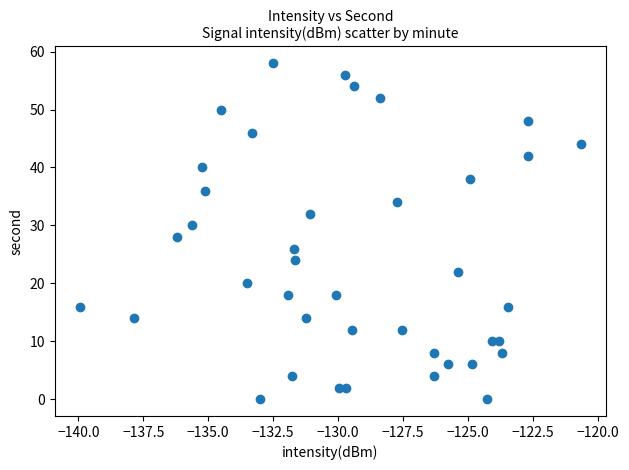

What is the range of Y values (max minus min)?

58